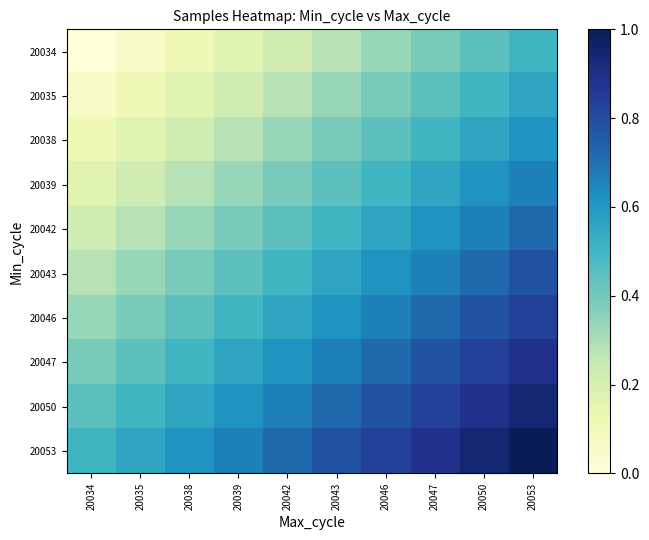

What is the spread (max minus min) of values at 20039?

0.5